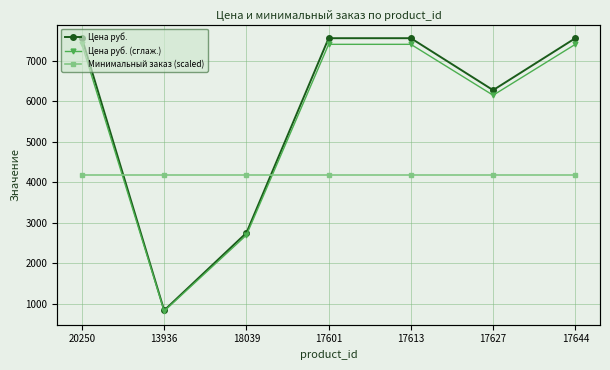

Is the value of Цена руб. at 17613 greater than the value of Цена руб. (сглаж.) at 18039?

Yes